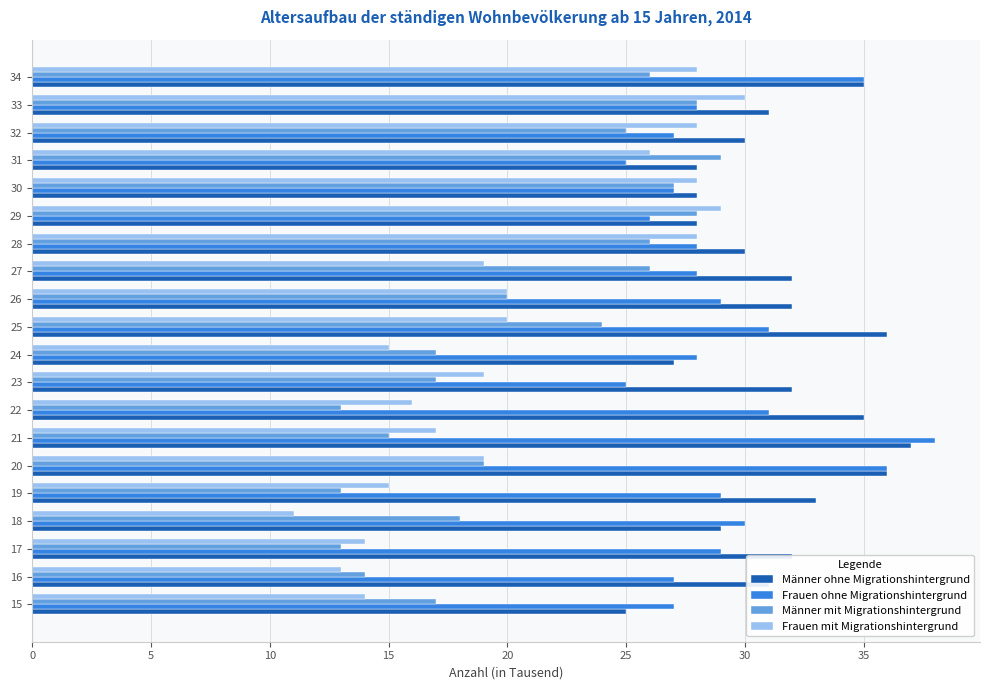

How many categories are shown in the chart?

20